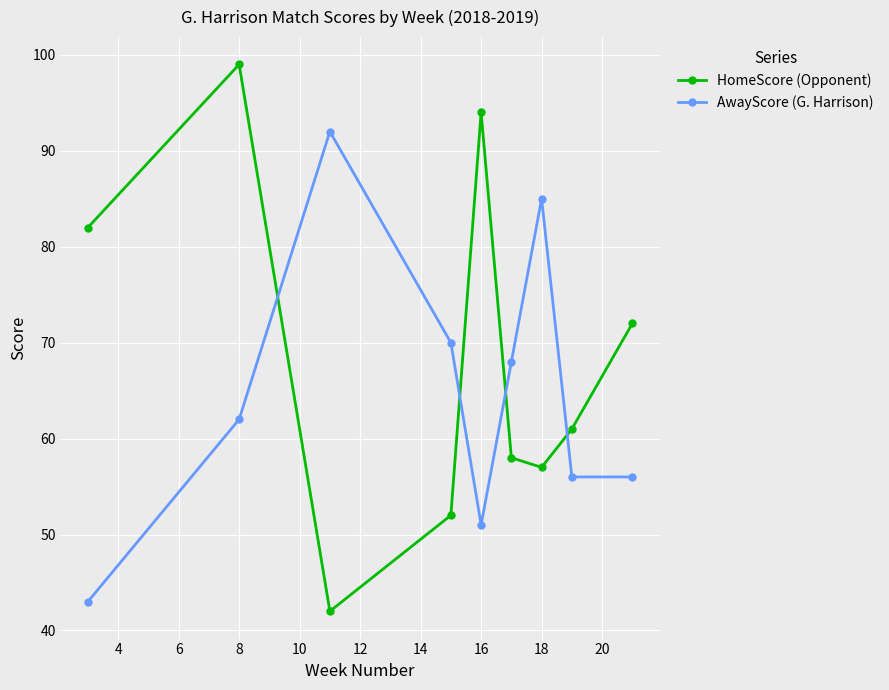

Which series ends up on top after the final intersection of HomeScore (Opponent) and AwayScore (G. Harrison)?

HomeScore (Opponent)